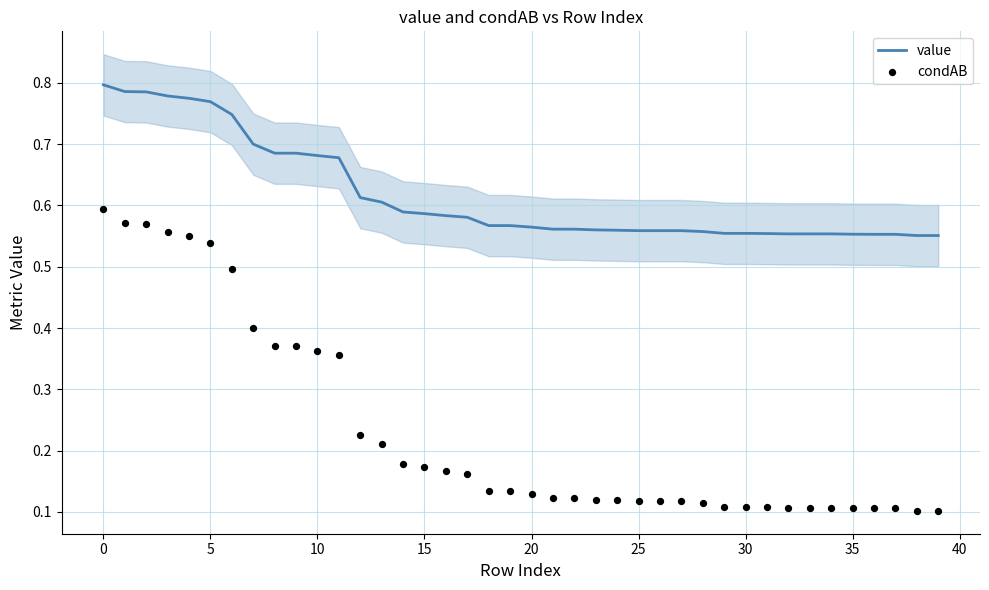

What are all the series names shown in the legend?

value, condAB